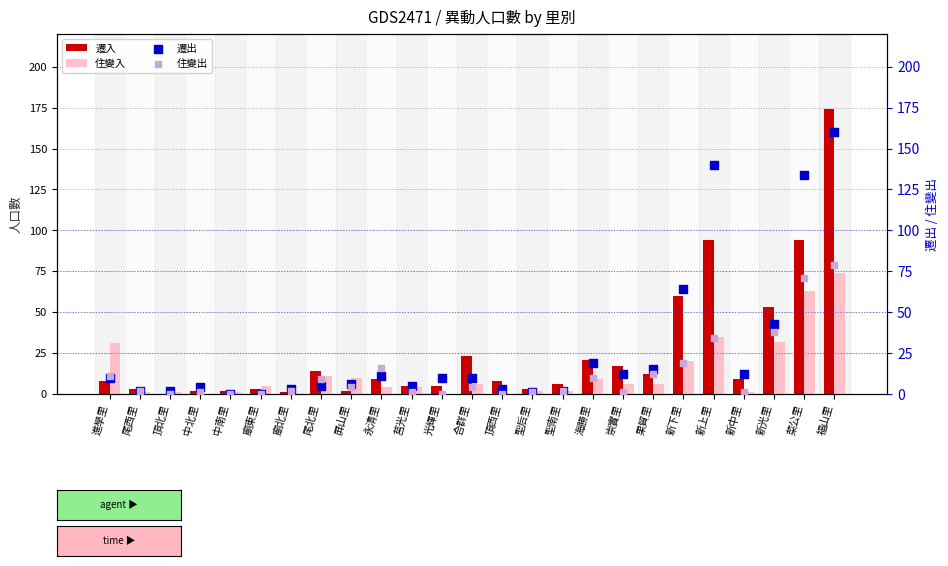

What is the total value across all series at 光輝里?

15